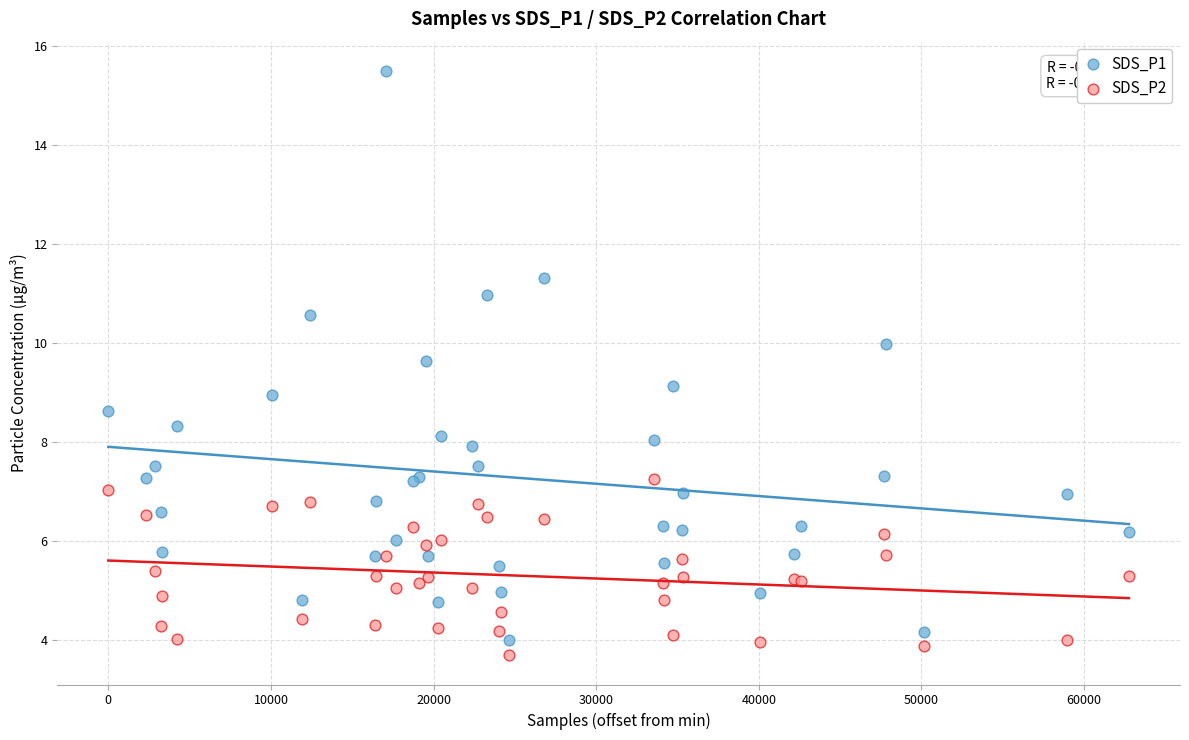

Which series reaches the maximum Y coordinate?

SDS_P1